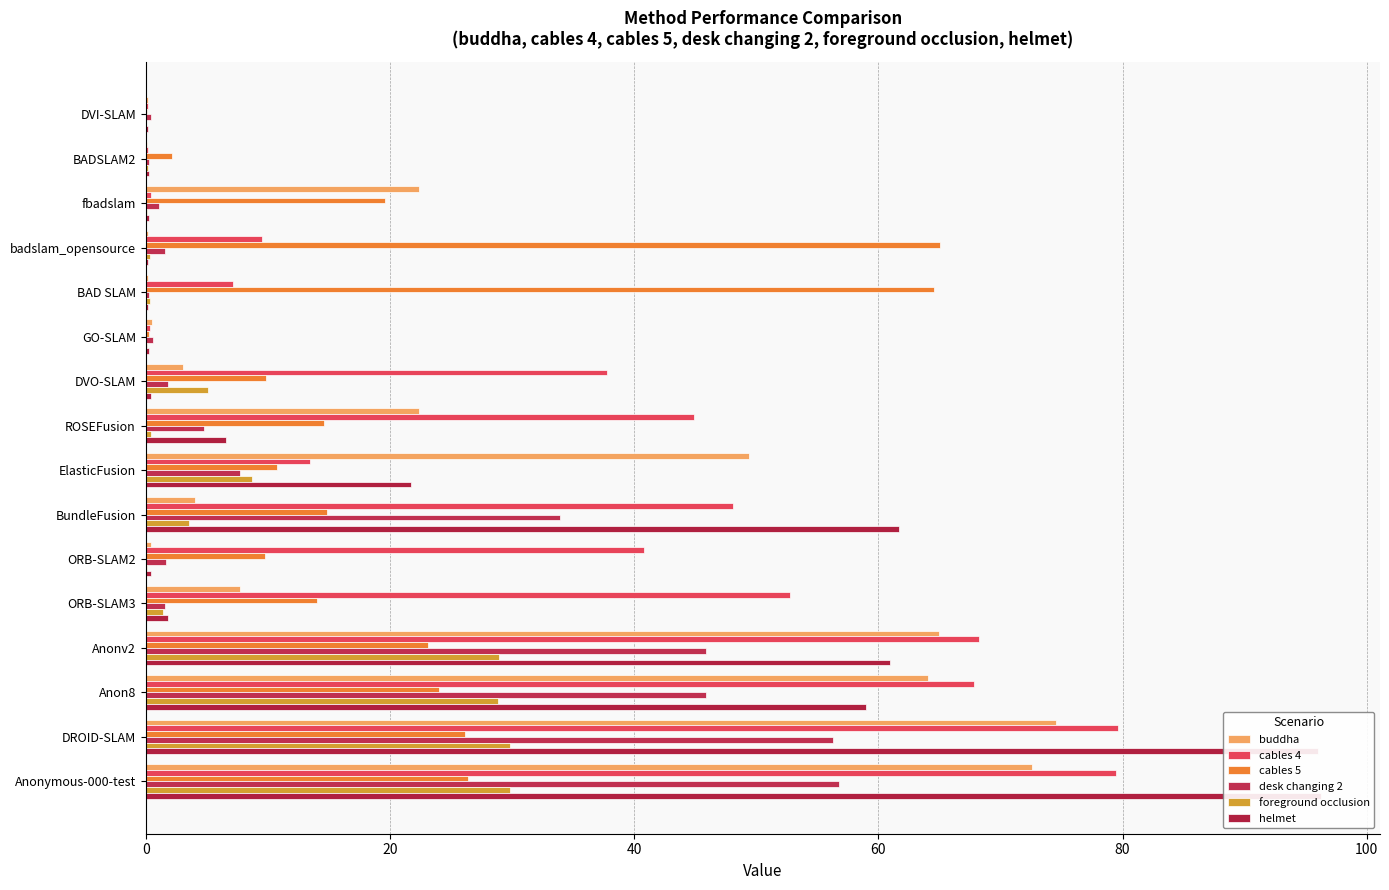

Does the chart contain any negative values?

No